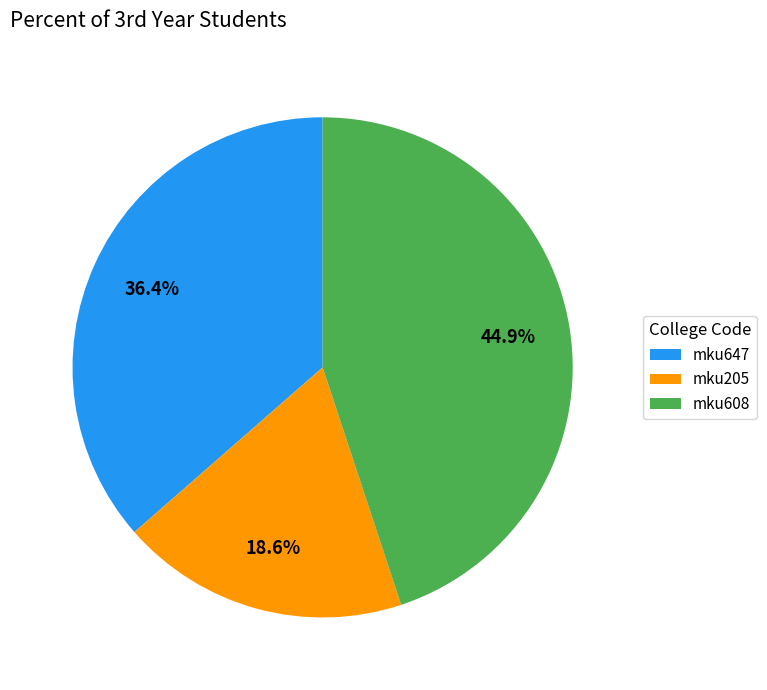

Does any single category account for the majority?

No